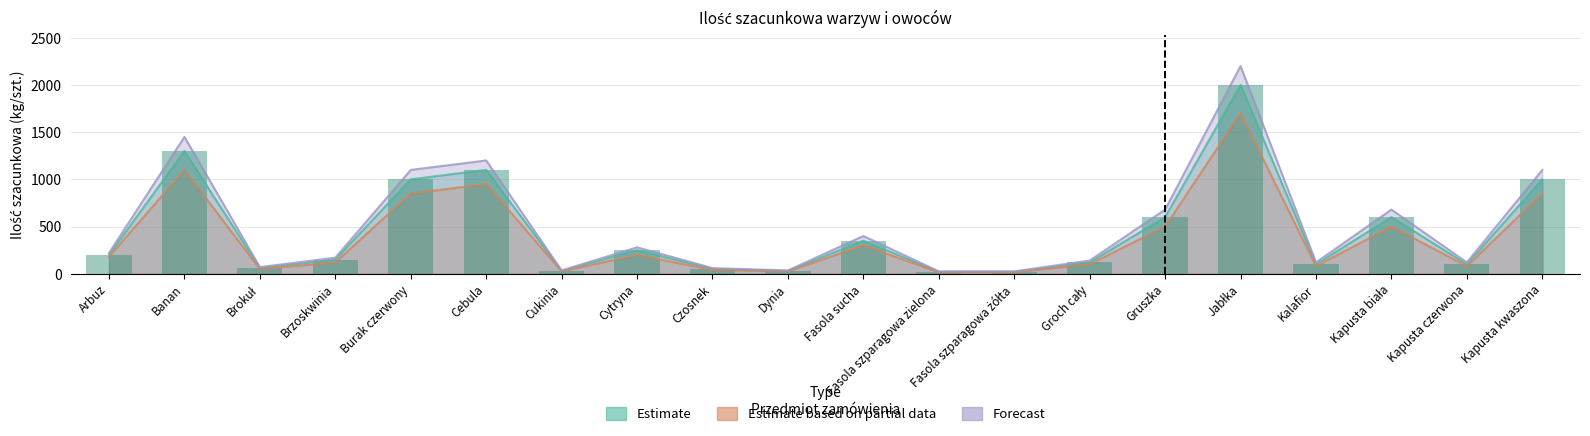

What is the difference between the Estimate based on partial data values at Kapusta kwaszona and Kalafior?

770